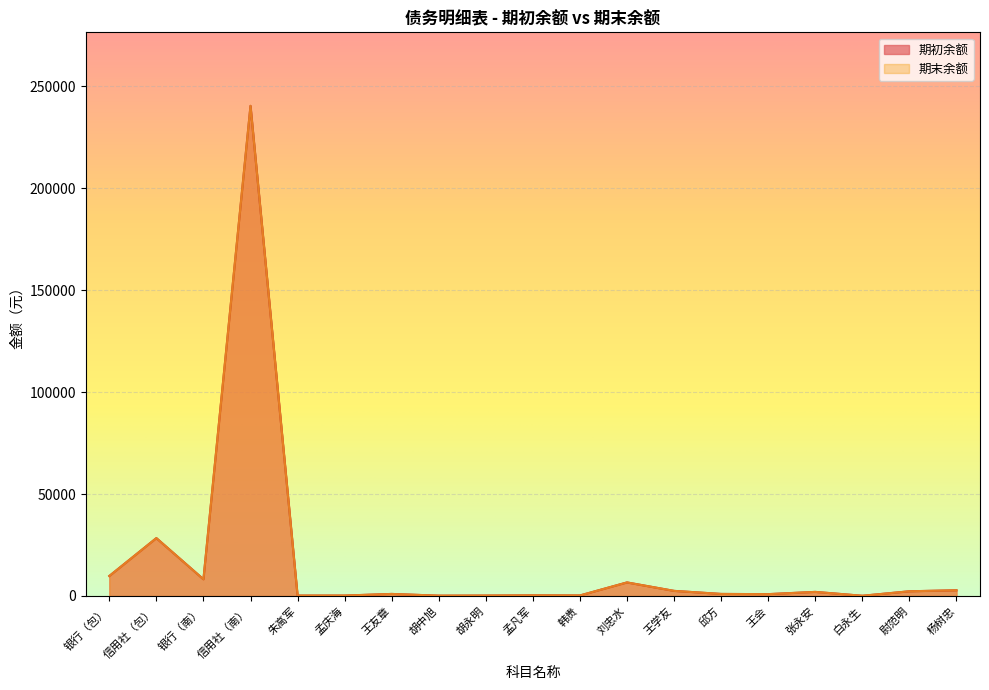

How many lines are shown in the chart?

2